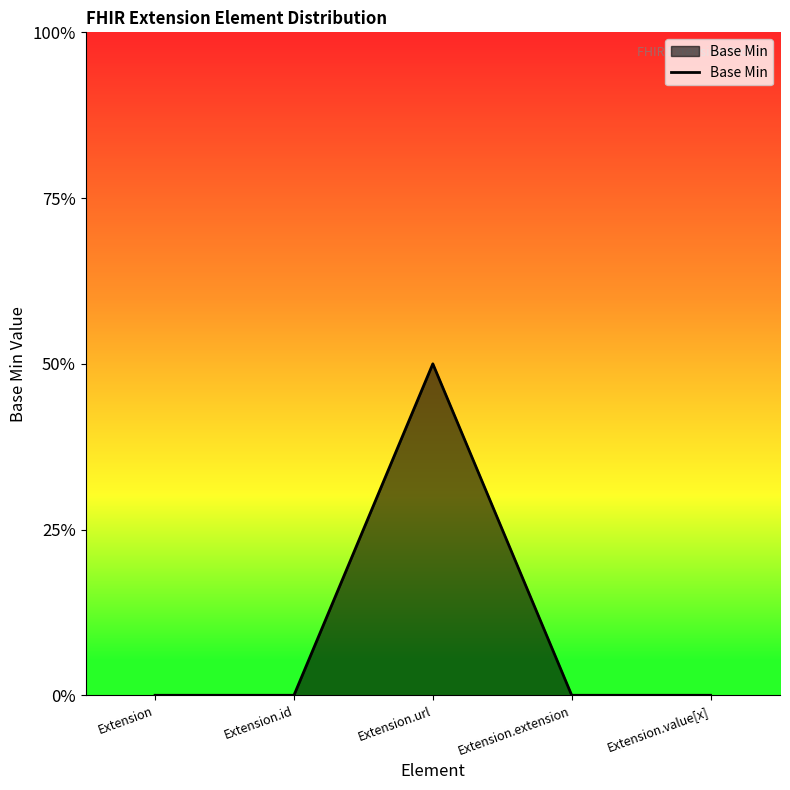

Which has a higher value, Extension.value[x] or Extension.id?

Extension.value[x]